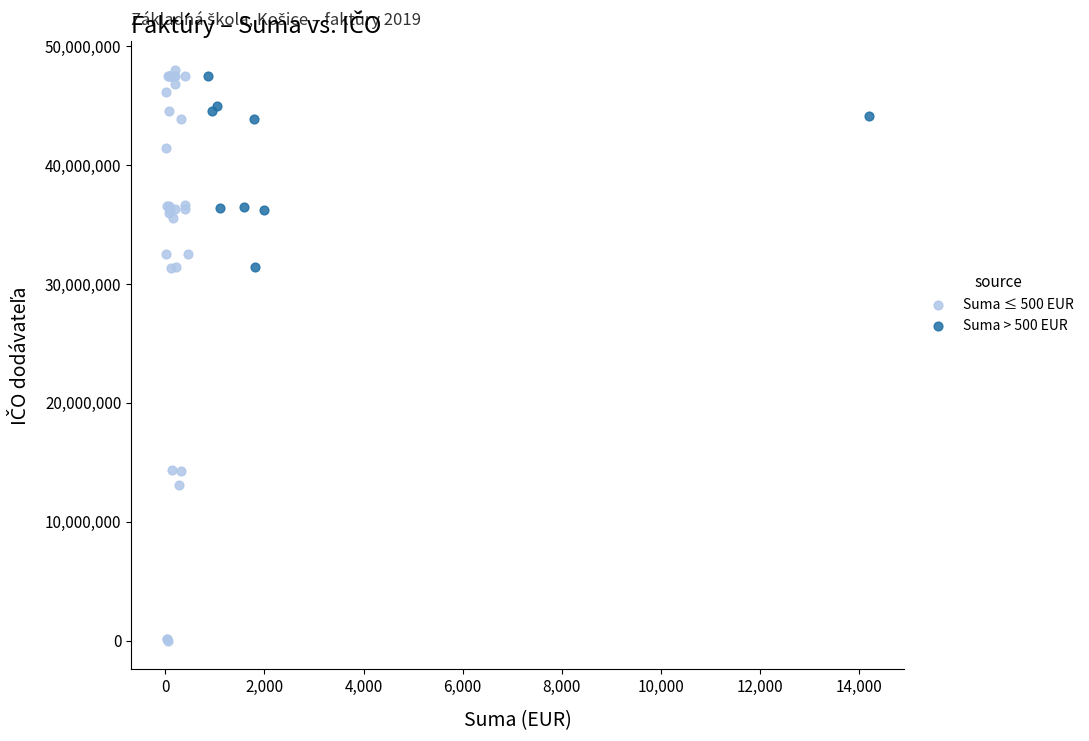

Which series contains the highest Y value?

Suma ≤ 500 EUR